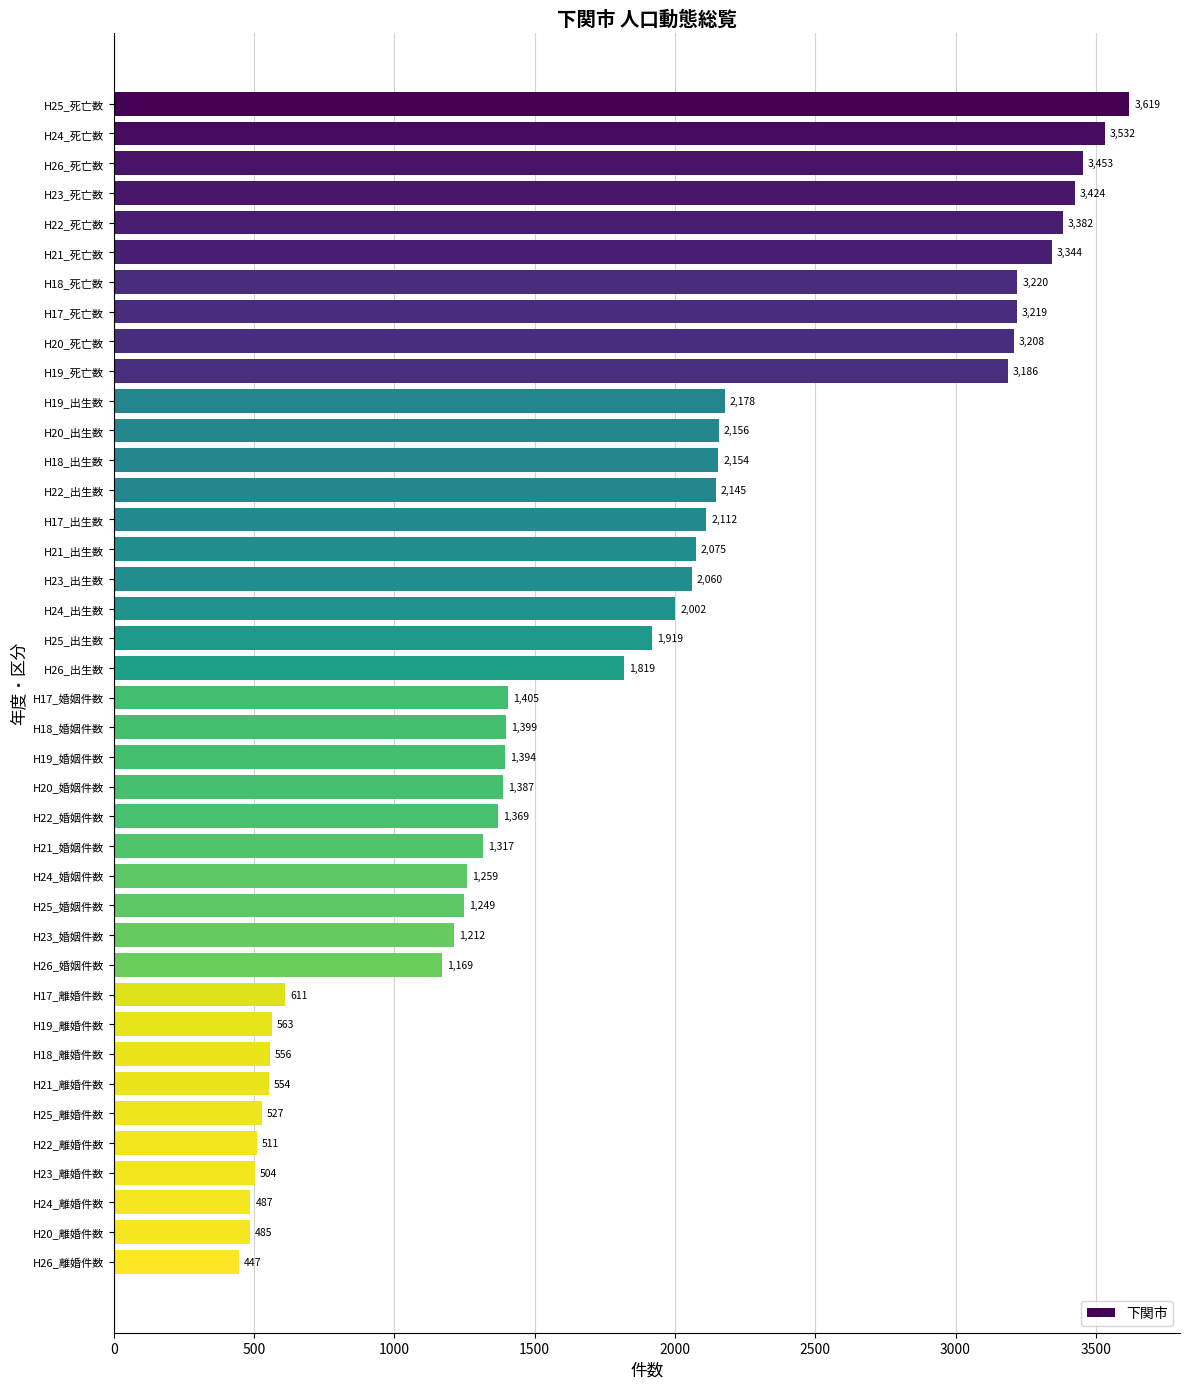

What is the label of the 3rd bar from the bottom?

H24_離婚件数